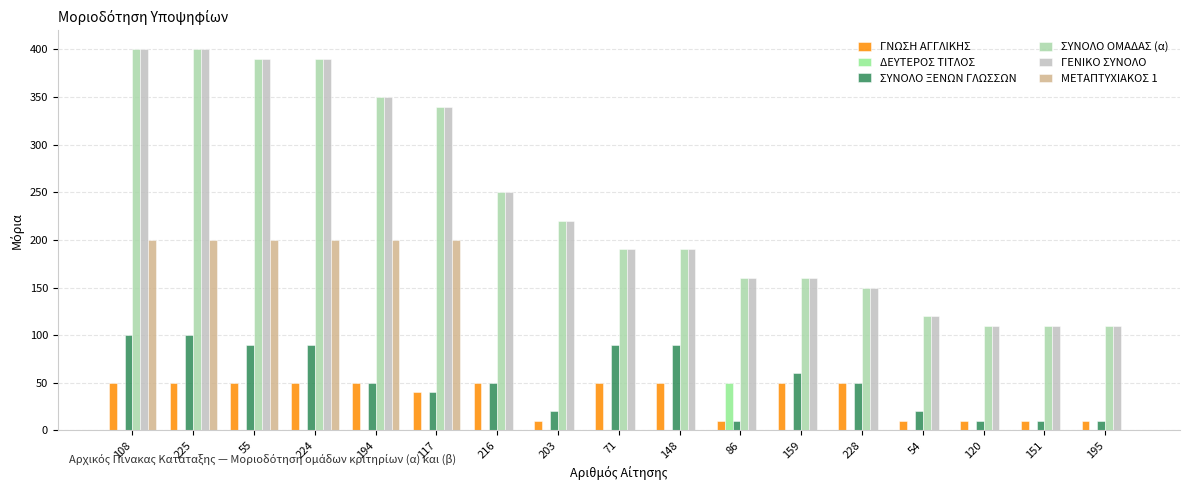

True or false: ΓΕΝΙΚΟ ΣΥΝΟΛΟ has a value of 122 at 216.

False